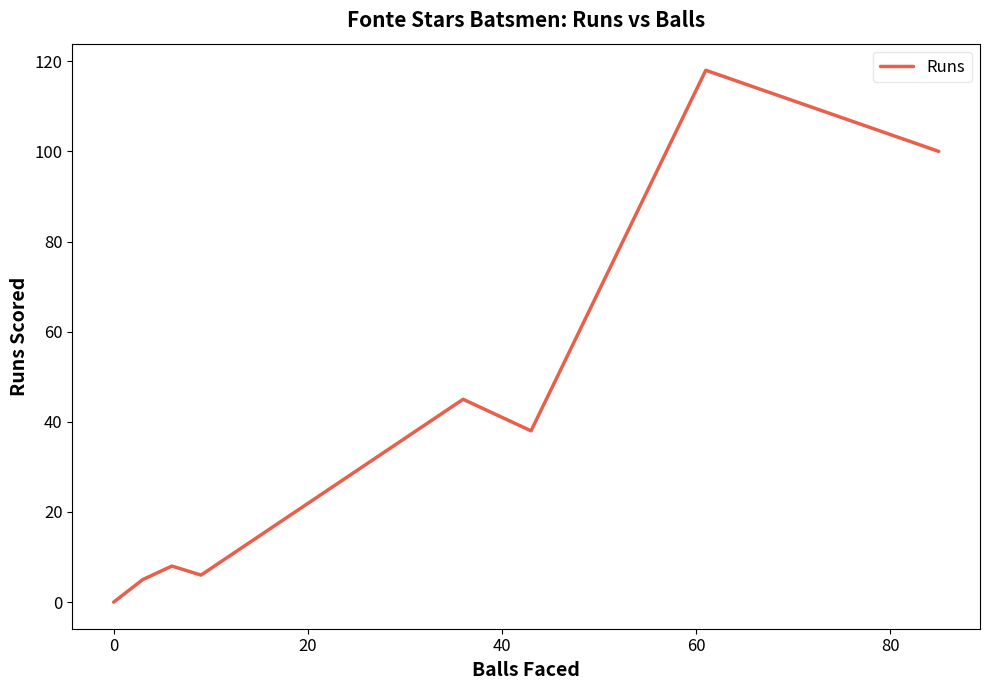

True or false: the data shows 14 at 80.

False